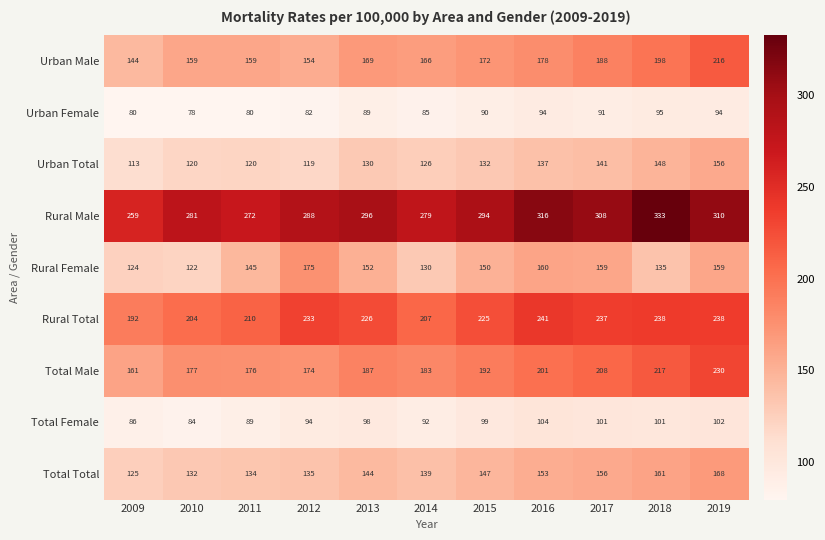

Rank the series by their maximum value, from highest to lowest.

Rural Male, Rural Total, Total Male, Urban Male, Rural Female, Total Total, Urban Total, Total Female, Urban Female